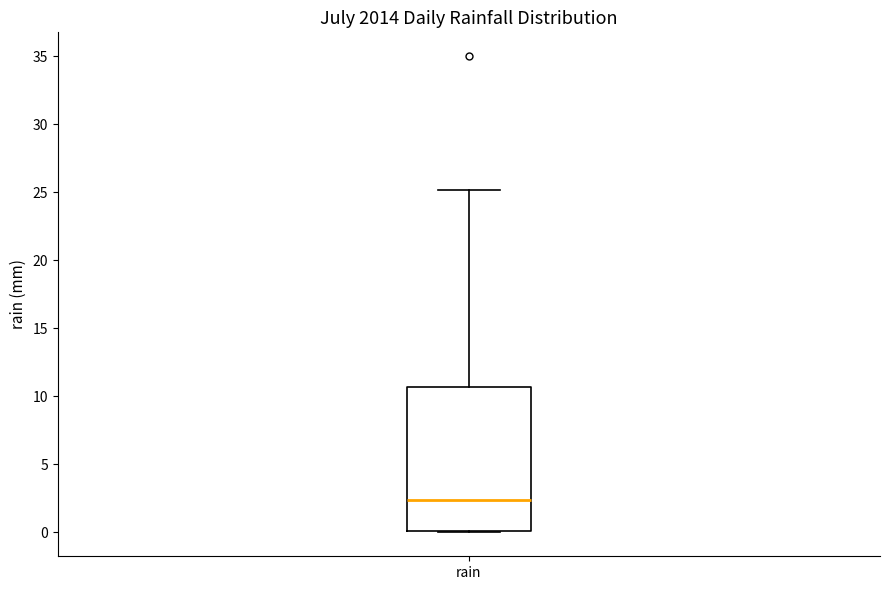

Read this box plot against the y-axis: the position of the median line, the range covered by the box, and the ends of both whiskers. The values are not printed on the chart, so give them approximately, as read against the axis.

median 2.5, box 0.0 to 10.5, whiskers 0.0 to 25.0